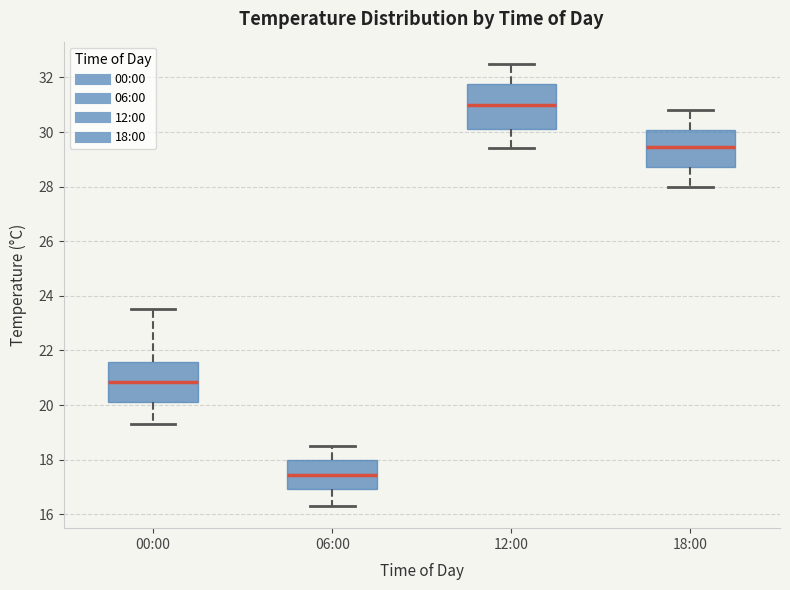

Where is the upper edge of the box for 12:00 on the y-axis? The values are not printed on the chart, so give them approximately, as read against the axis.

31.8